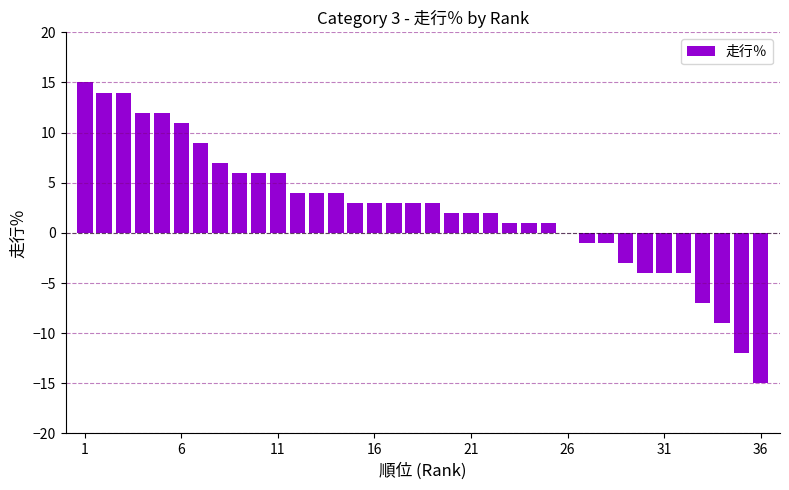

True or false: the data shows 22 at 1.

False